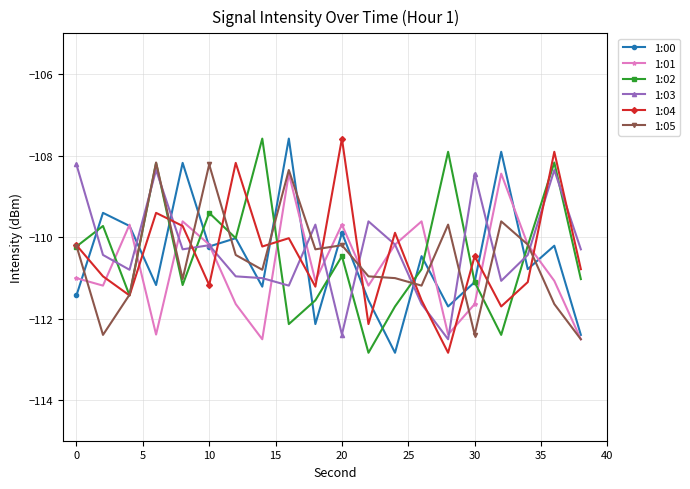

True or false: 1:05 and 1:00 intersect in this chart.

True